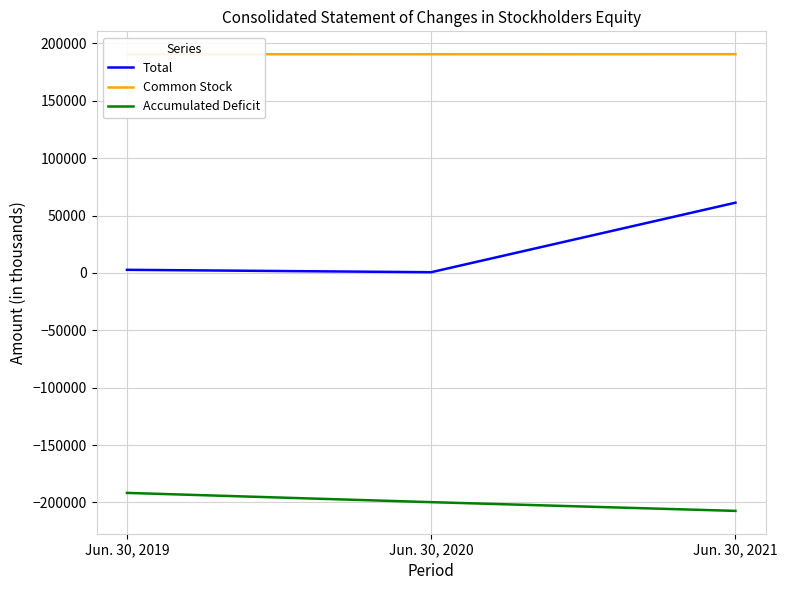

Rank the series at Jun. 30, 2020 from highest to lowest value.

Common Stock, Total, Accumulated Deficit